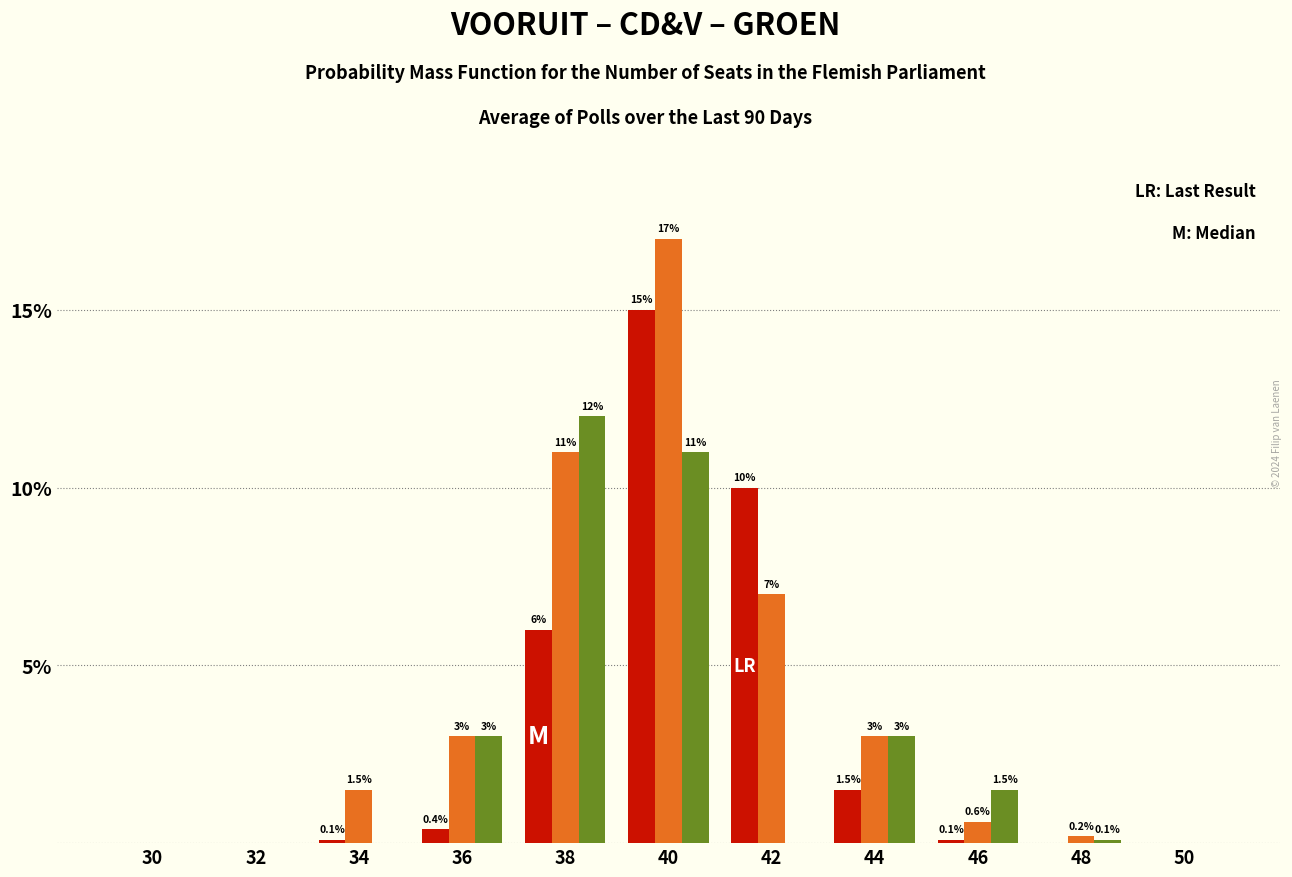

What is the maximum value shown in the chart?

17.0